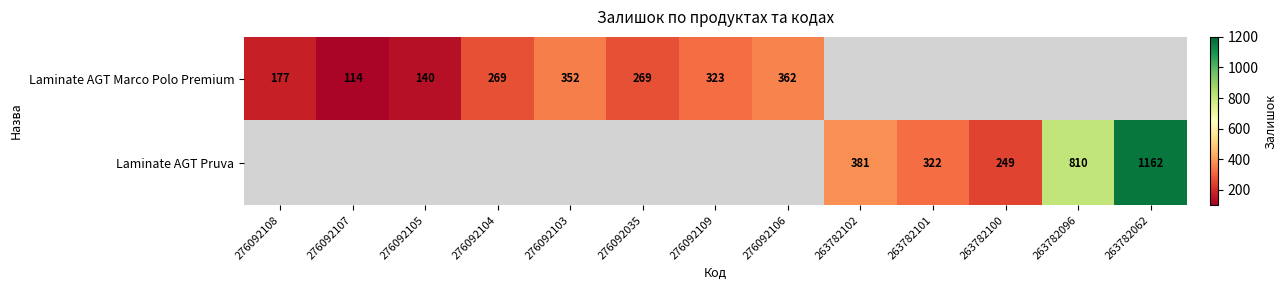

The value of Laminate AGT Marco Polo Premium at 276092106 is 640. True or false?

False